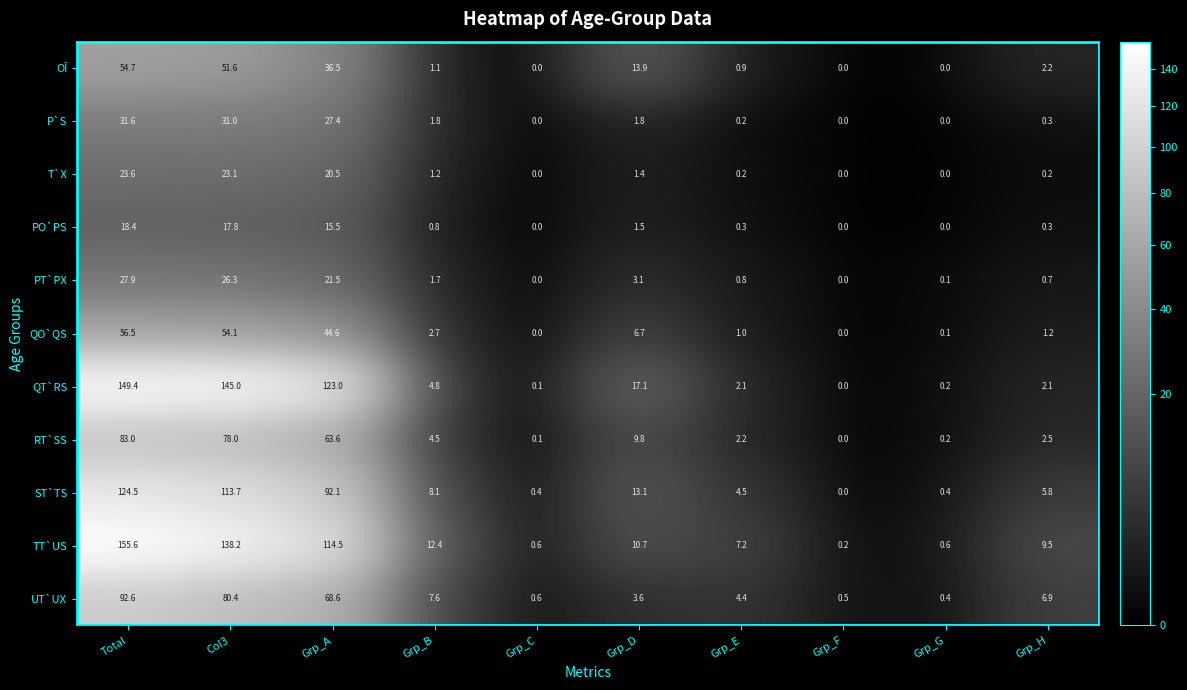

At which label is UT`UX closest to 46?

Grp_A